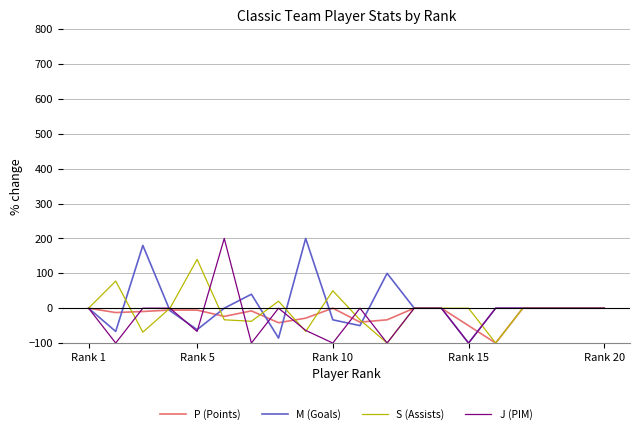

What is the minimum value for P (Points)?

-100.0